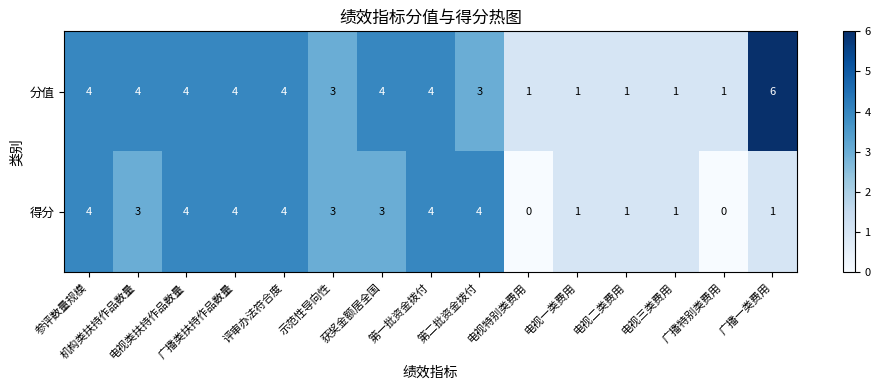

How many values in 得分 are above zero?

13